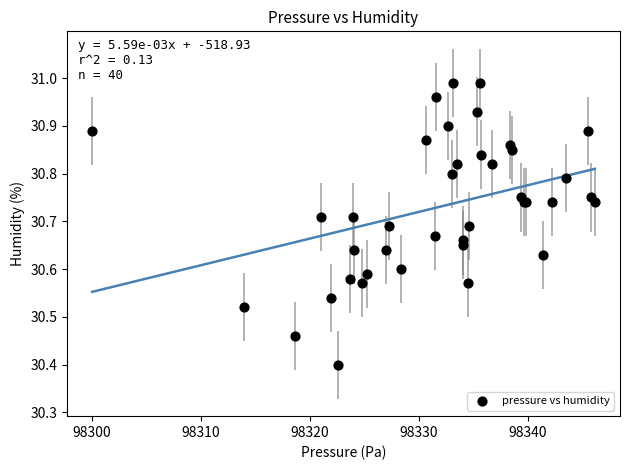

What Y value in the scatter plot is closest to 30?

30.4